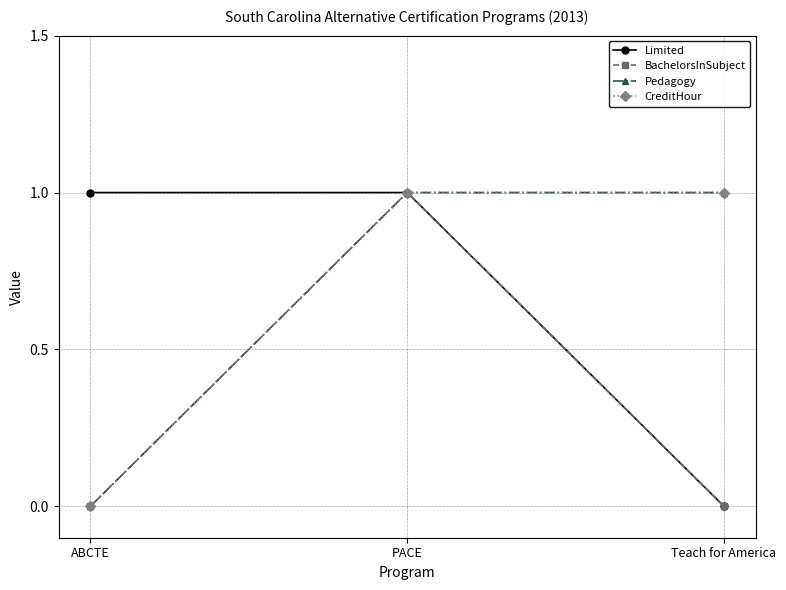

Is it true that Pedagogy equals 1 at PACE?

True